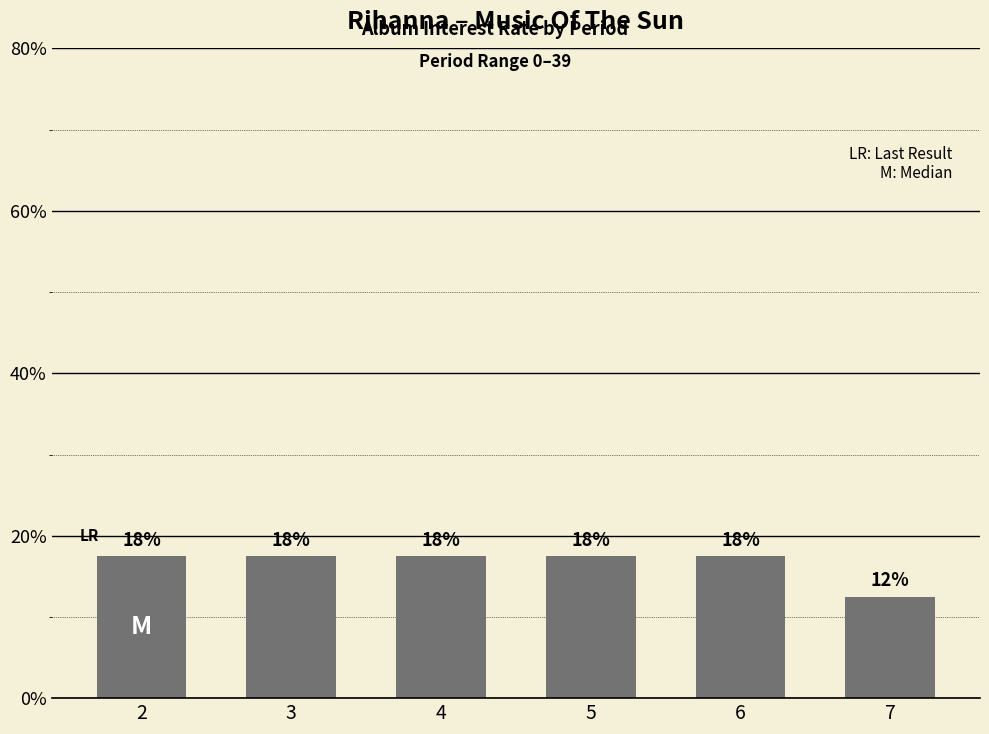

How many bars are there in total?

6